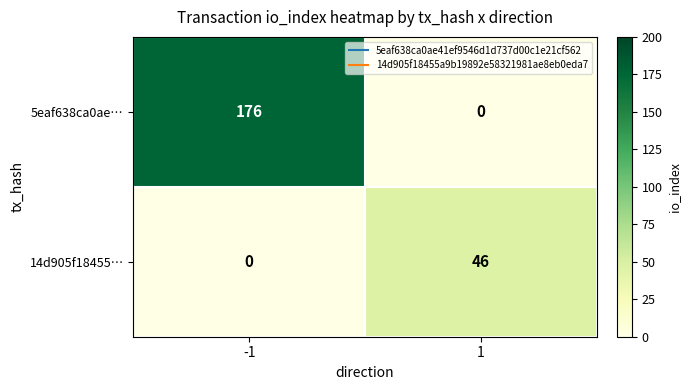

Which series changed the most between -1 and 1?

5eaf638ca0ae…